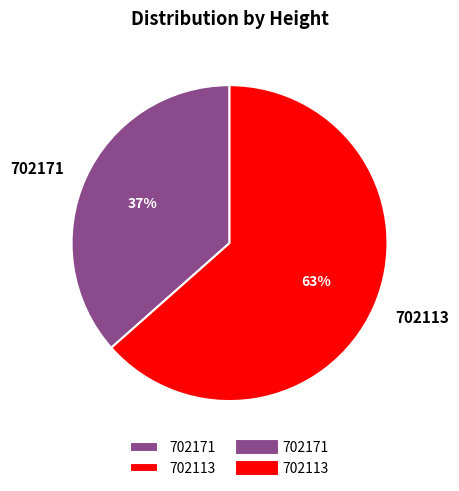

To the nearest percent, what is the combined percentage of 702113 and 702171?

100%